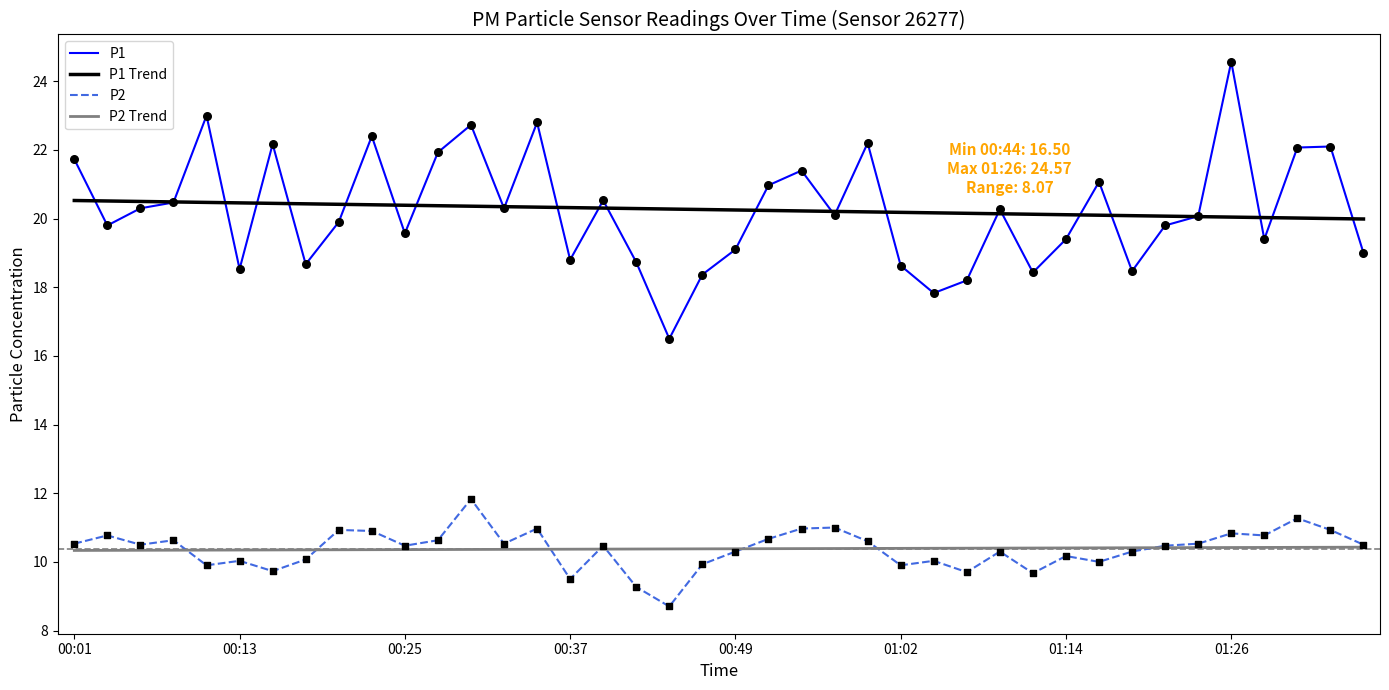

Which series has the largest range (max minus min)?

P1